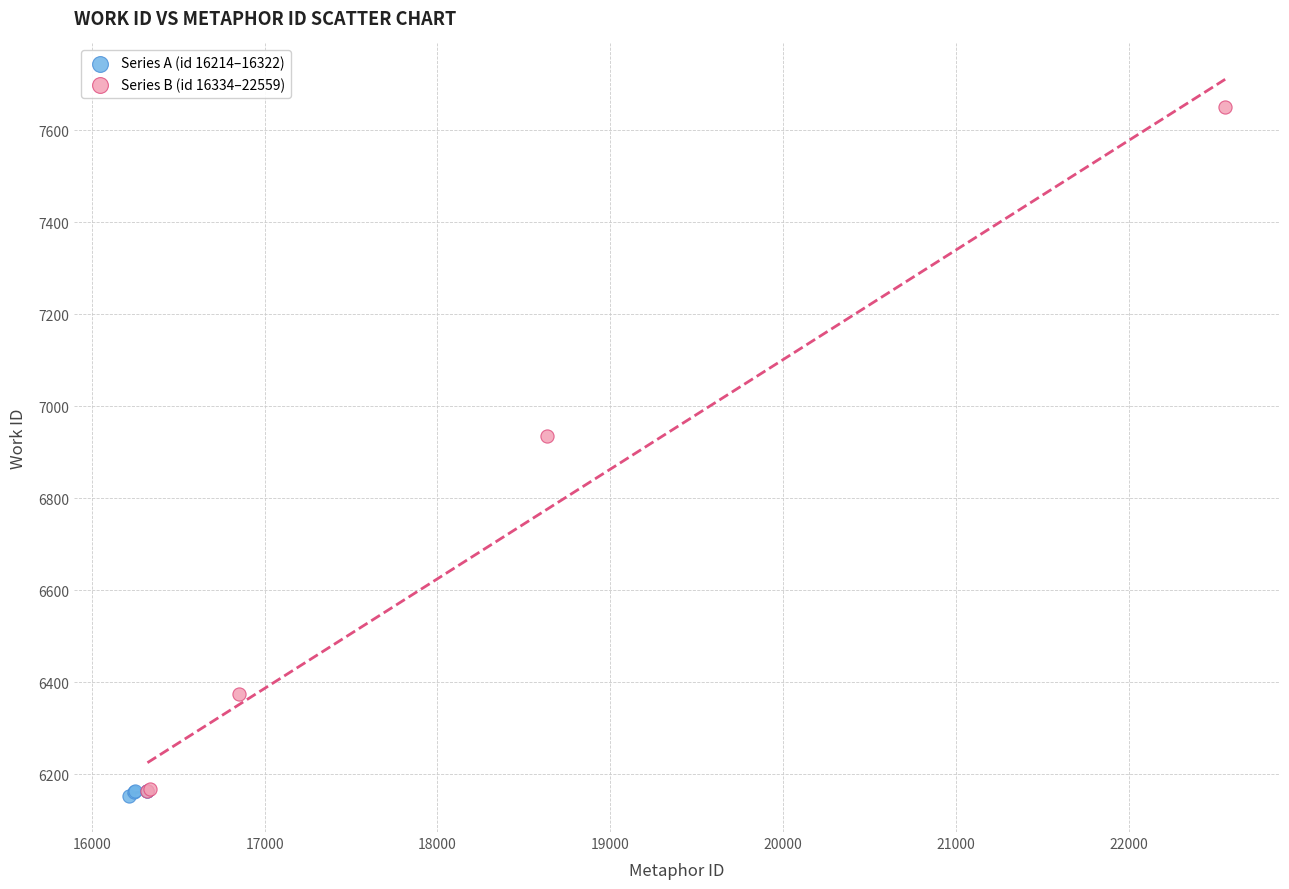

Which series reaches the maximum Y coordinate?

Series B (id 16334–22559)